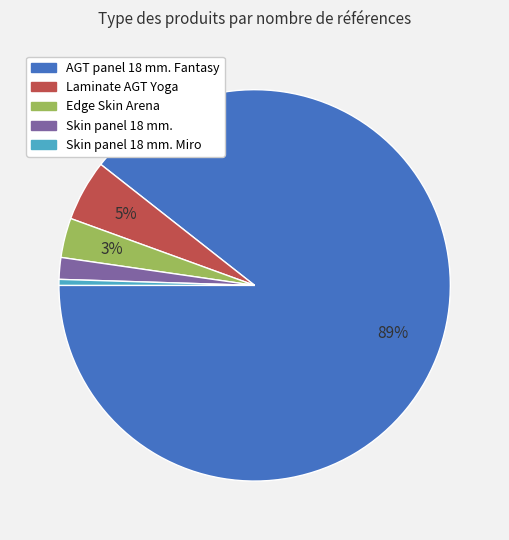

To the nearest percent, what is the average slice percentage?

20%